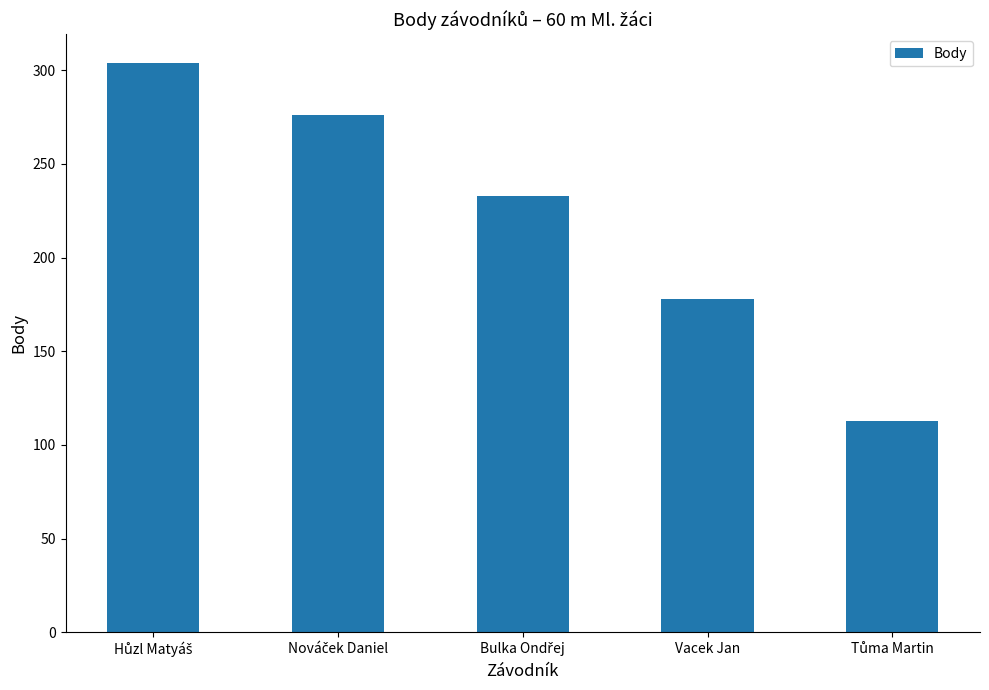

How many data points are less than 233?

2